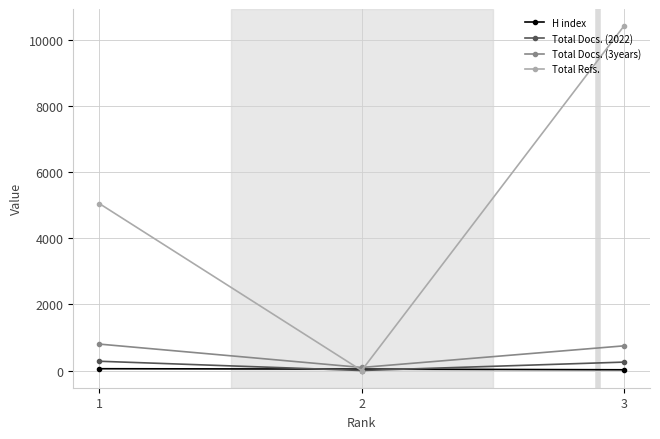

The value of Total Refs. at 2 is 0. True or false?

True